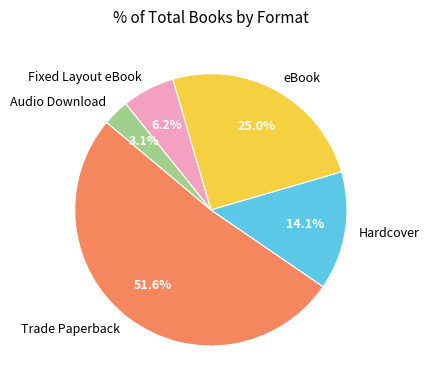

How many segments does this pie chart have?

5